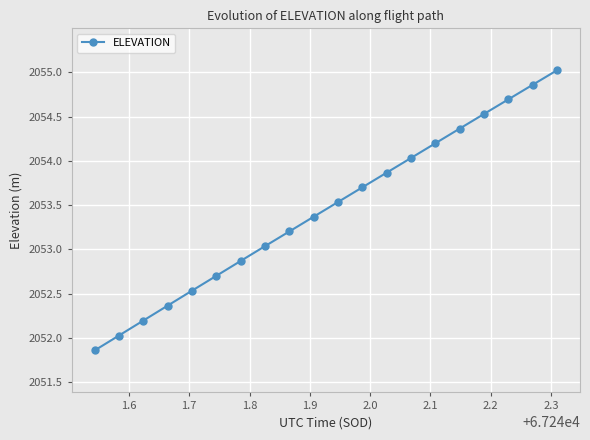

Does the chart have visible grid lines?

Yes